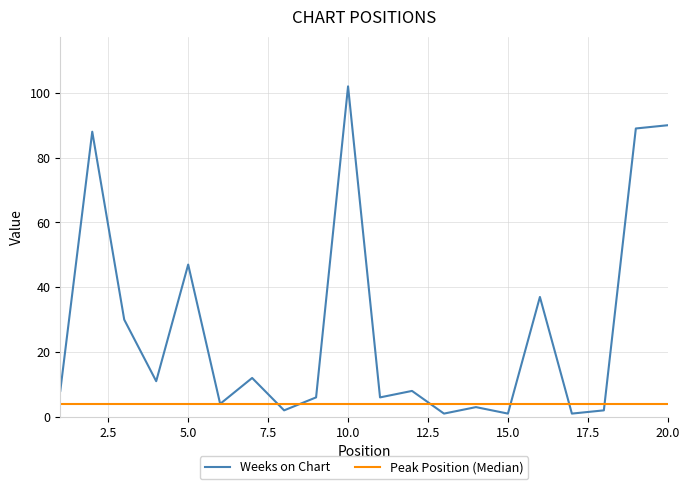

Which series has the largest total across all categories?

Weeks on Chart